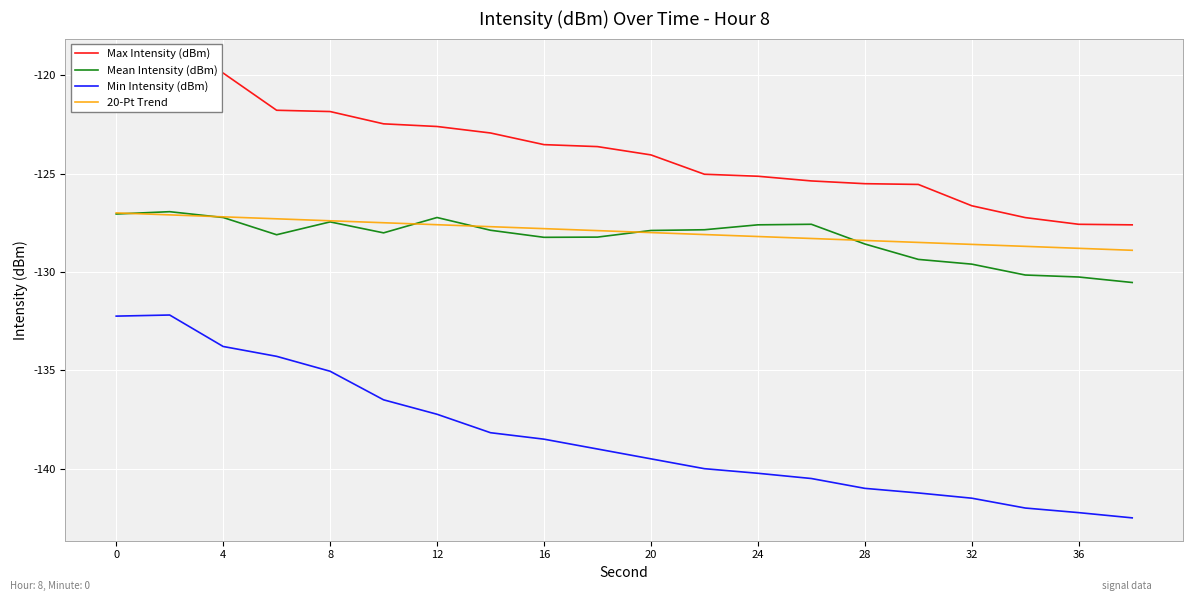

Reading left to right, transcribe all the data shown in this chart.

Max Intensity (dBm): -119.3	-119.6	-119.9	-121.8	-121.8	-122.5	-122.6	-122.9	-123.5	-123.6	-124.1	-125.0	-125.1	-125.4	-125.5	-125.6	-126.6	-127.2	-127.6	-127.6
Mean Intensity (dBm): -127.1	-126.9	-127.2	-128.1	-127.5	-128.0	-127.2	-127.9	-128.2	-128.2	-127.9	-127.9	-127.6	-127.6	-128.6	-129.4	-129.6	-130.2	-130.3	-130.5
Min Intensity (dBm): -132.2	-132.2	-133.8	-134.3	-135.0	-136.5	-137.2	-138.2	-138.5	-139.0	-139.5	-140.0	-140.2	-140.5	-141.0	-141.2	-141.5	-142.0	-142.2	-142.5
20-Pt Trend: -127.0	-127.1	-127.2	-127.3	-127.4	-127.5	-127.6	-127.7	-127.8	-127.9	-128.0	-128.1	-128.2	-128.3	-128.4	-128.5	-128.6	-128.7	-128.8	-128.9